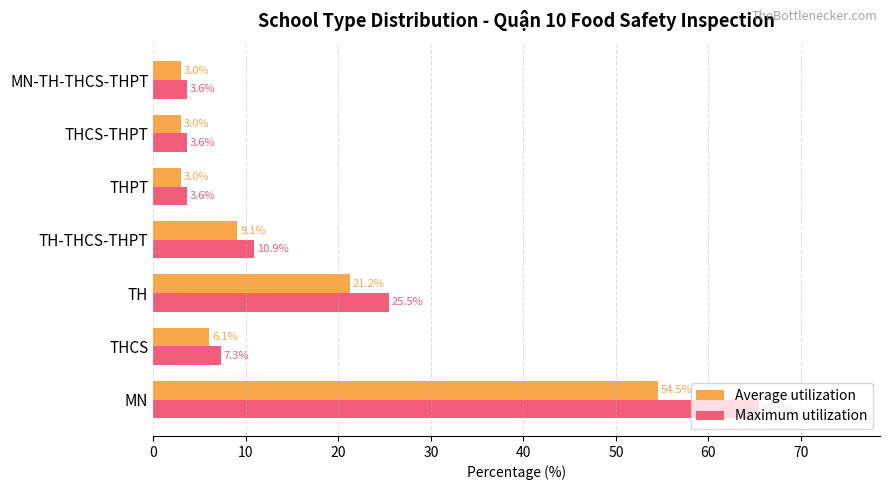

What is the difference between the second highest and second lowest values in the Average utilization series?

18.2